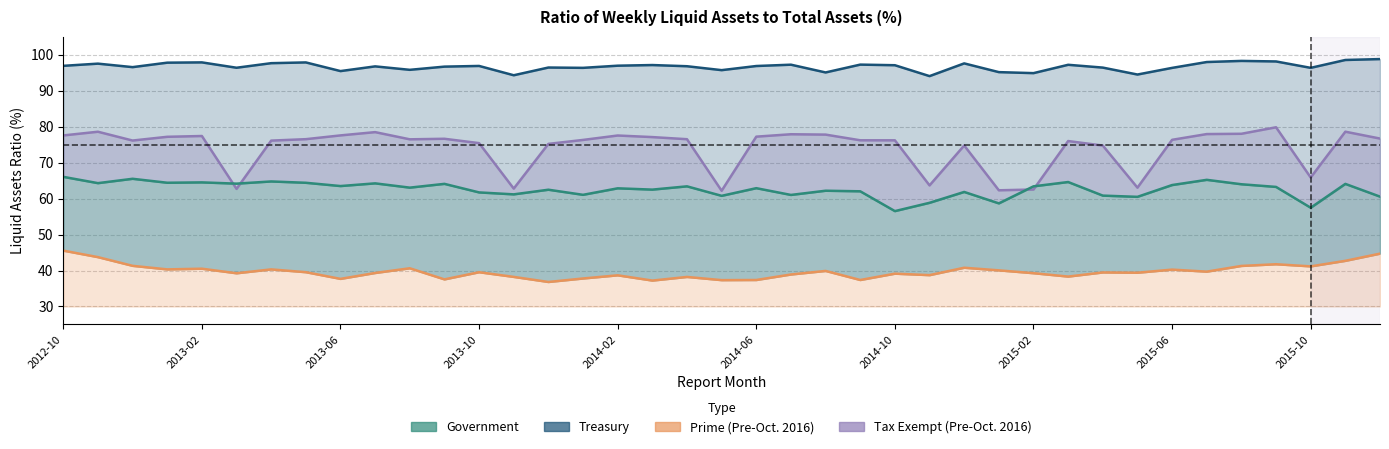

At how many categories does at least one series exceed 38?

39